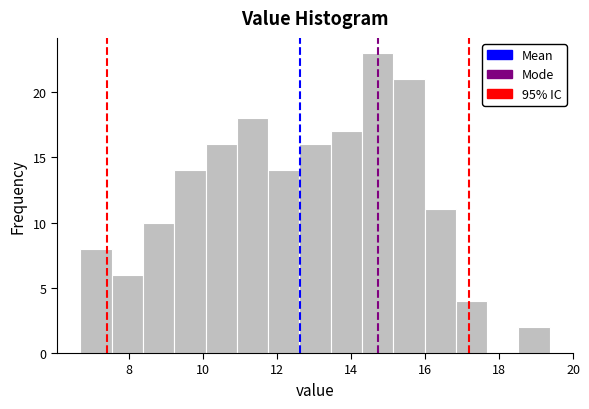

Reading left to right, list every bar in this chart as the range it spans on the x-axis followed by its height. Neither the bar edges nor the heights are printed on the chart, so give them approximately, as read against the axes.

6.8 to 7.6: 8
7.6 to 8.4: 6
8.4 to 9.2: 10
9.2 to 10.0: 14
10.0 to 11.0: 16
11.0 to 11.8: 18
11.8 to 12.6: 14
12.6 to 13.4: 16
13.4 to 14.4: 17
14.4 to 15.2: 23
15.2 to 16.0: 21
16.0 to 16.8: 11
16.8 to 17.6: 4
17.6 to 18.6: 0
18.6 to 19.4: 2